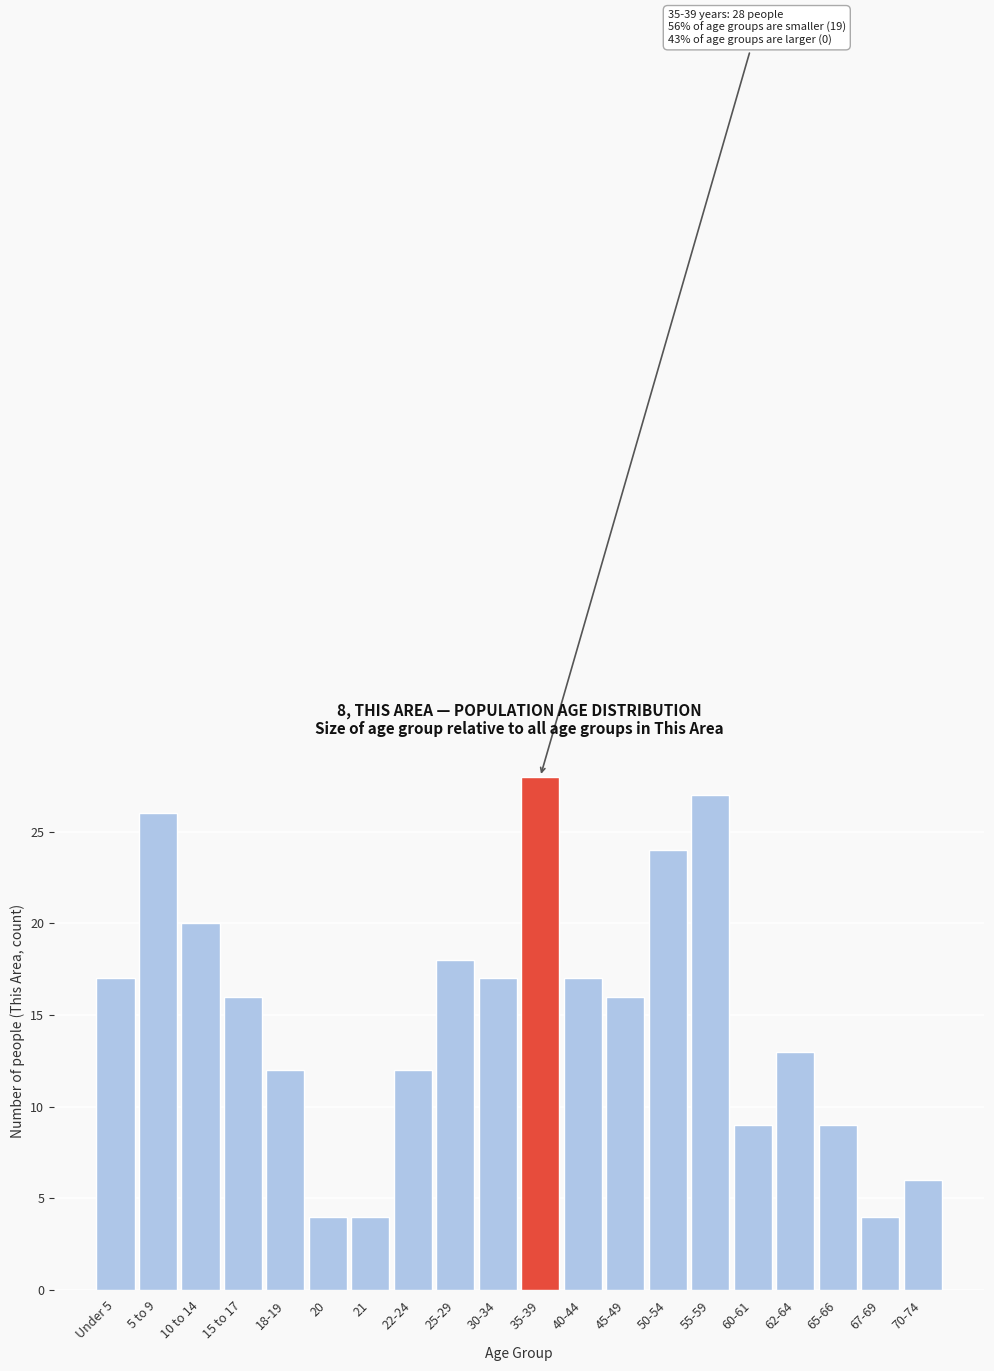

Reading left to right, extract all data points from this chart.

17	26	20	16	12	4	4	12	18	17	28	17	16	24	27	9	13	9	4	6